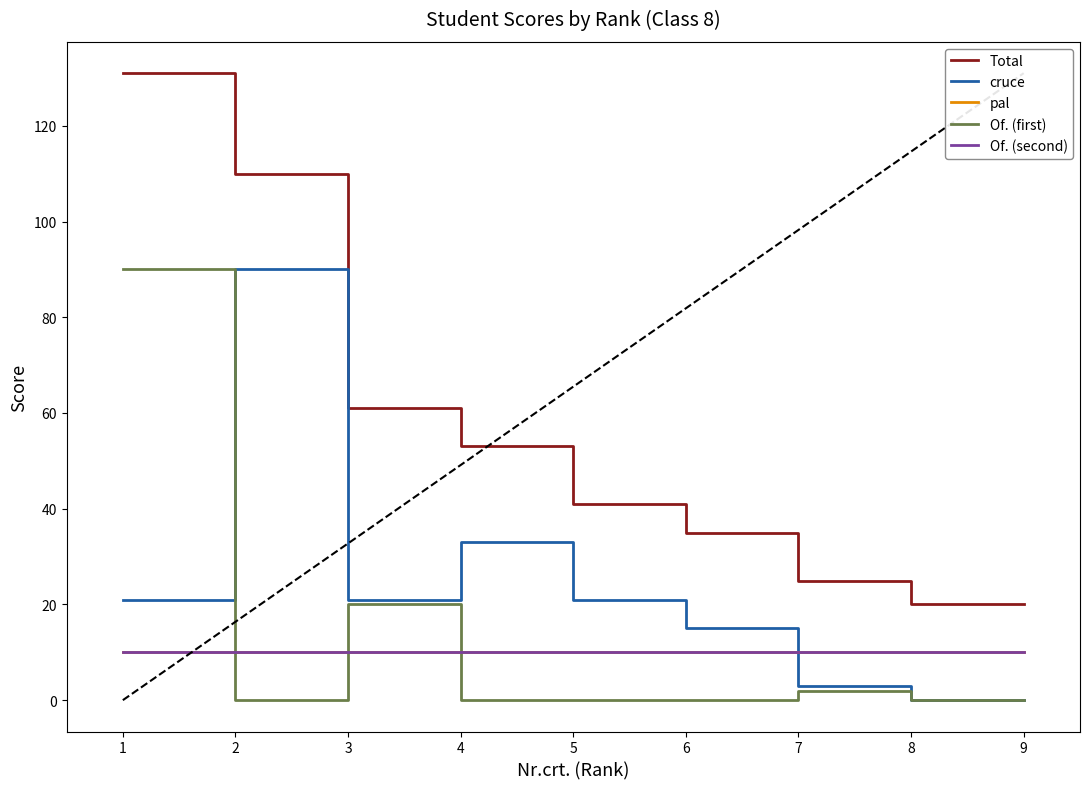

Does the chart have visible grid lines?

No